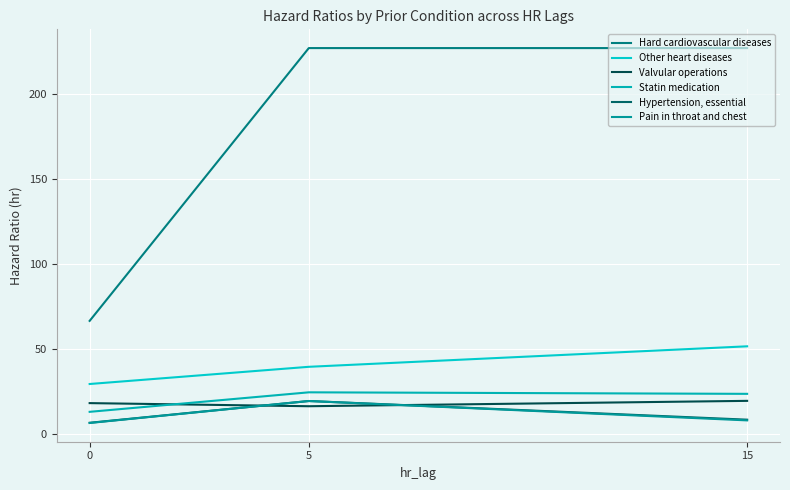

Which label corresponds to the largest value in the chart?

5